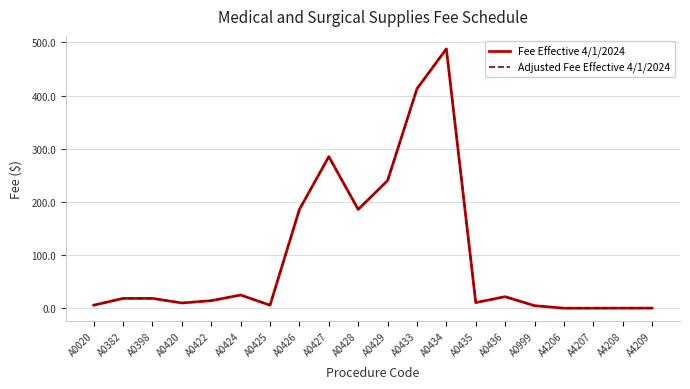

Is it true that Fee Effective 4/1/2024 equals 109.2 at A0434?

False